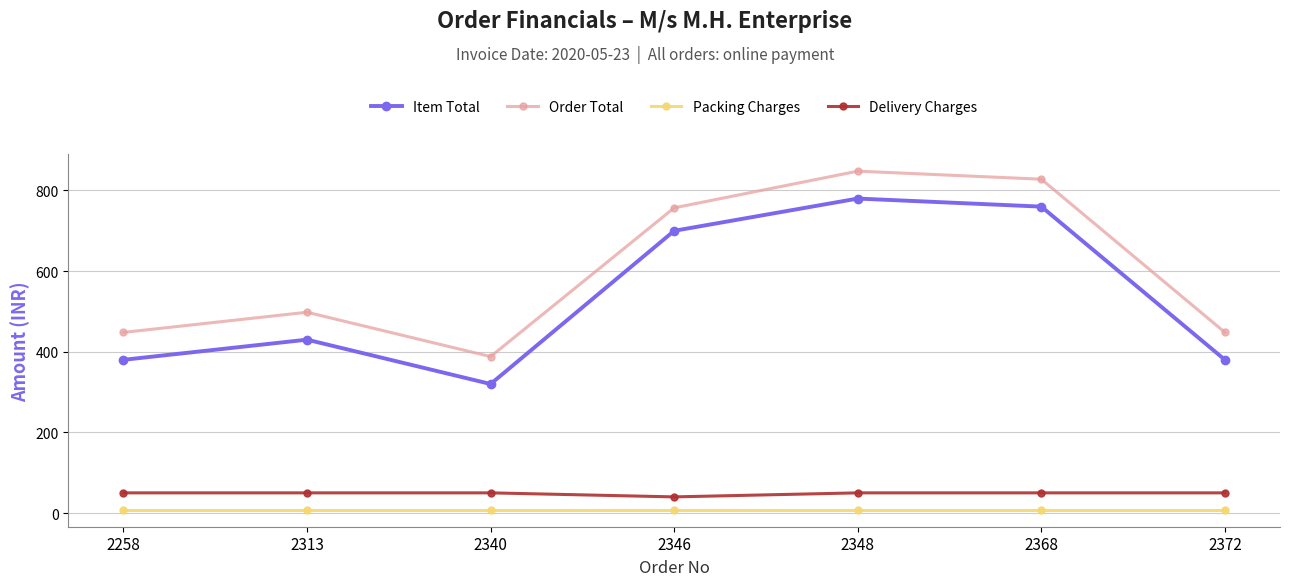

What are all the series names shown in the legend?

Item Total, Order Total, Packing Charges, Delivery Charges